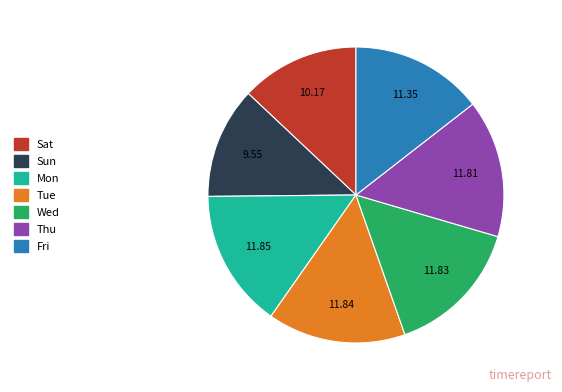

Which category has the smallest portion of the pie?

Sun